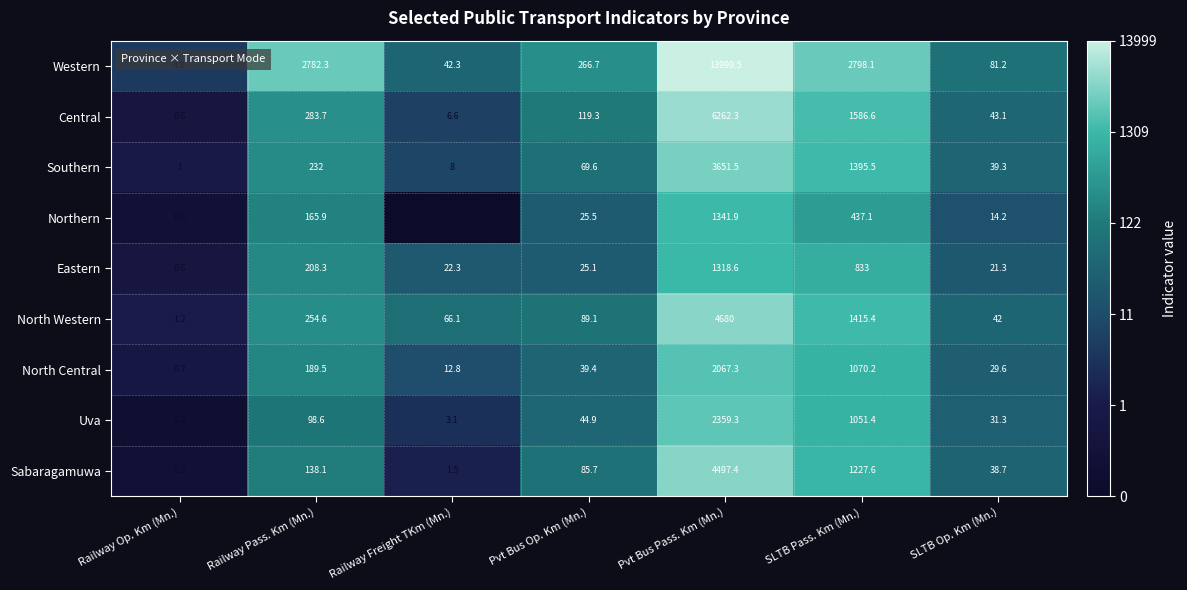

At Pvt Bus Op. Km (Mn.), list the series in order from smallest to largest.

Eastern, Northern, North Central, Uva, Southern, Sabaragamuwa, North Western, Central, Western